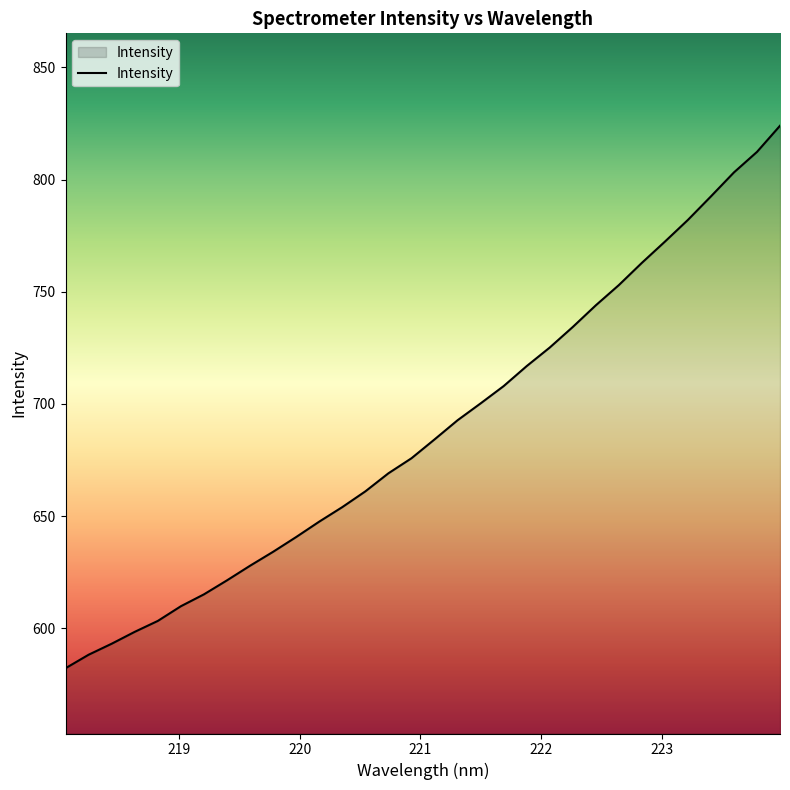

Reading left to right, list all the values displayed in this chart.

582.1	588.1	593.1	598.4	603.2	609.8	615.1	621.3	627.8	634.1	640.6	647.5	654.0	661.0	669.0	675.7	684.1	692.7	700.2	707.9	716.8	725.1	734.3	743.9	753.0	762.9	772.3	782.0	792.5	803.2	812.4	824.0